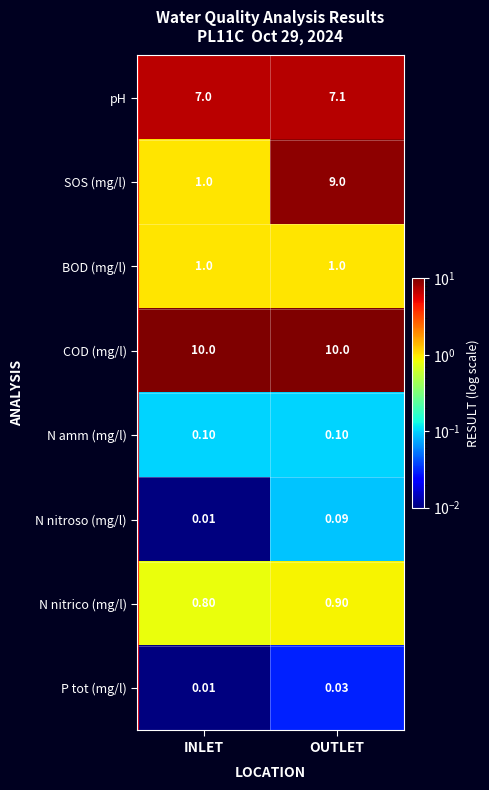

At which category is the sum across all series the highest?

OUTLET